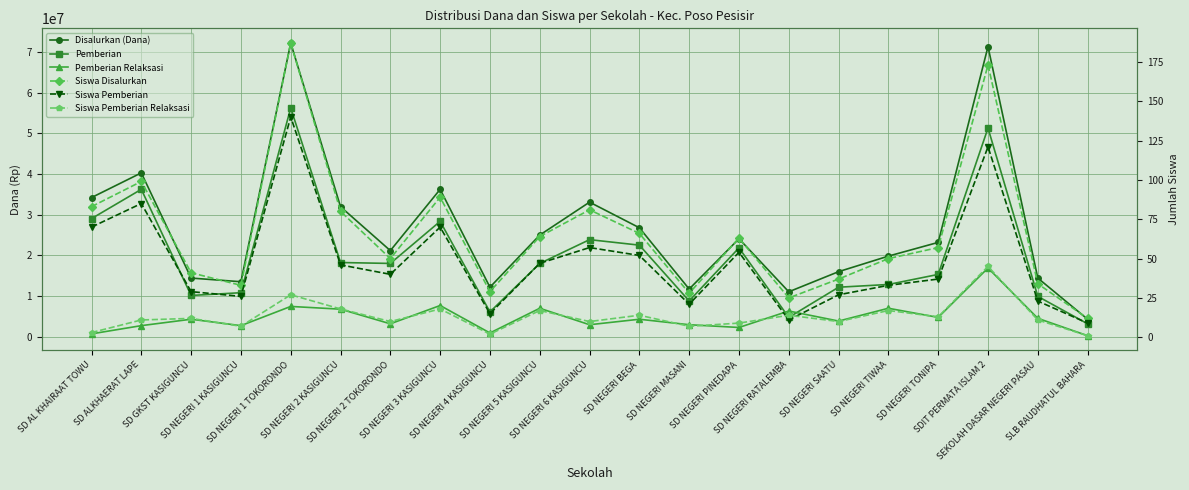

At how many categories does at least one series exceed 39911367?

3